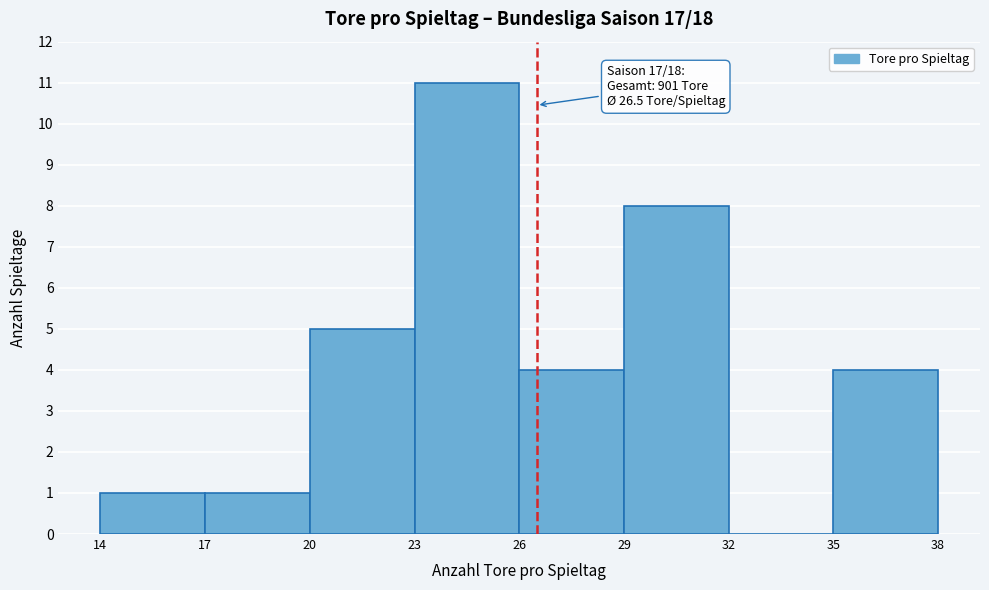

Over which range of the x-axis is the bar tallest?

23 to 26